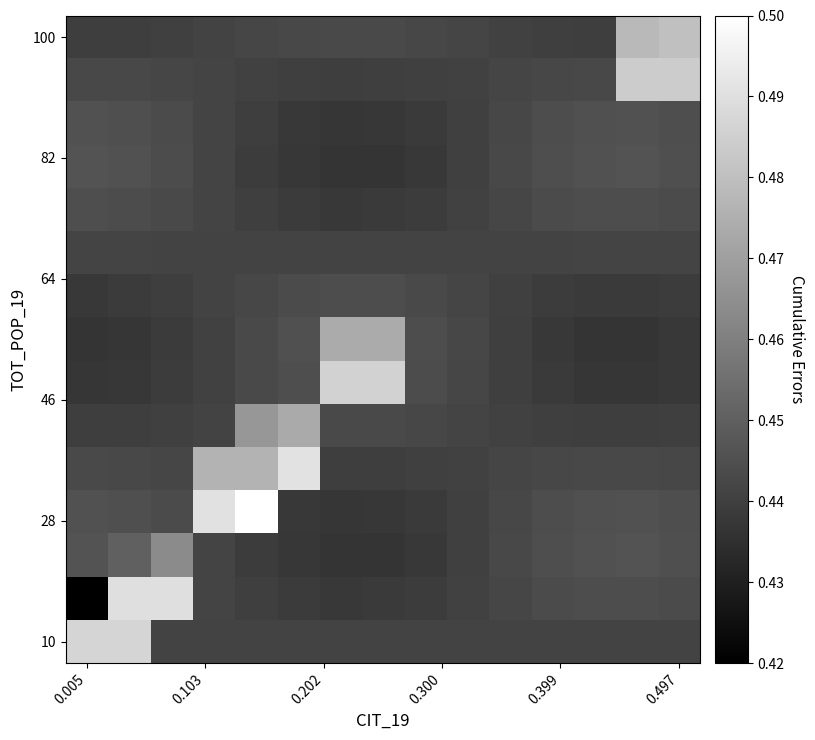

How many data points does each series have?

15